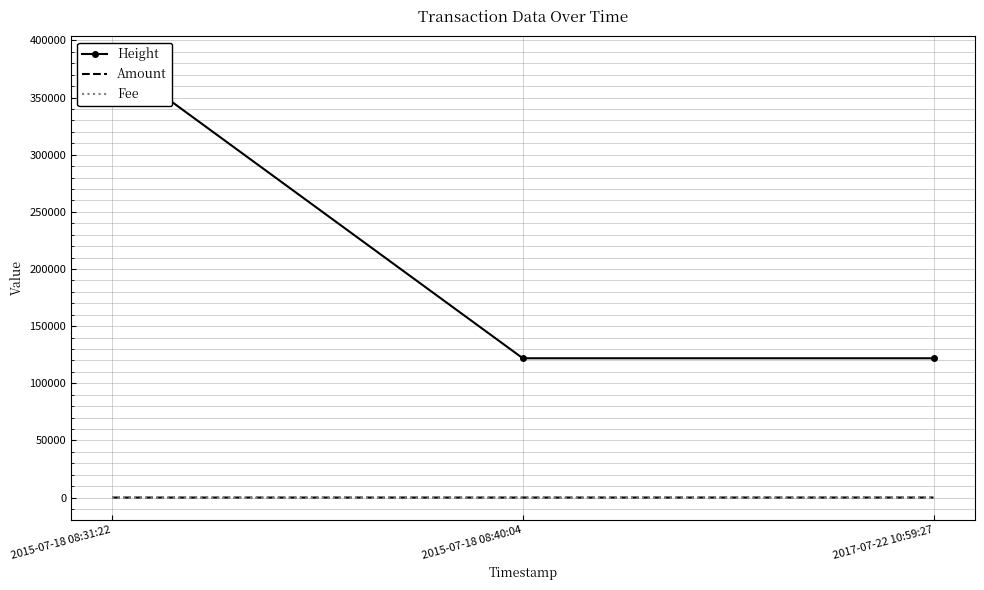

What is the average value of the Amount series?

8